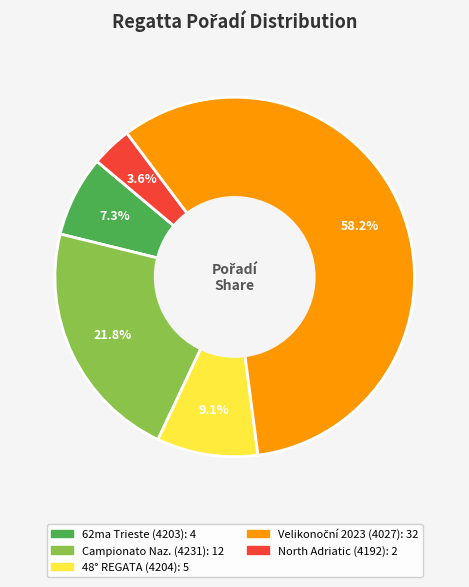

Is there a majority slice in this chart?

Yes